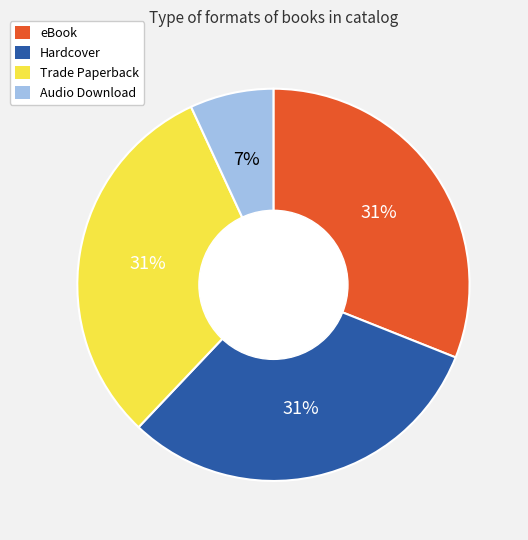

What is the smallest slice in the pie chart?

Audio Download